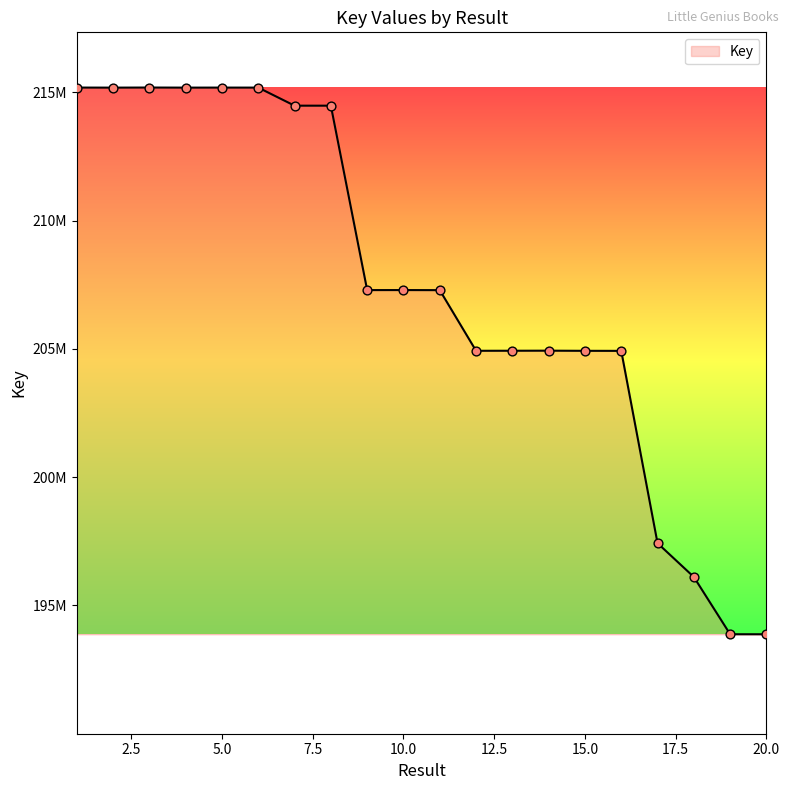

Is this an area chart (filled region under the line)?

Yes